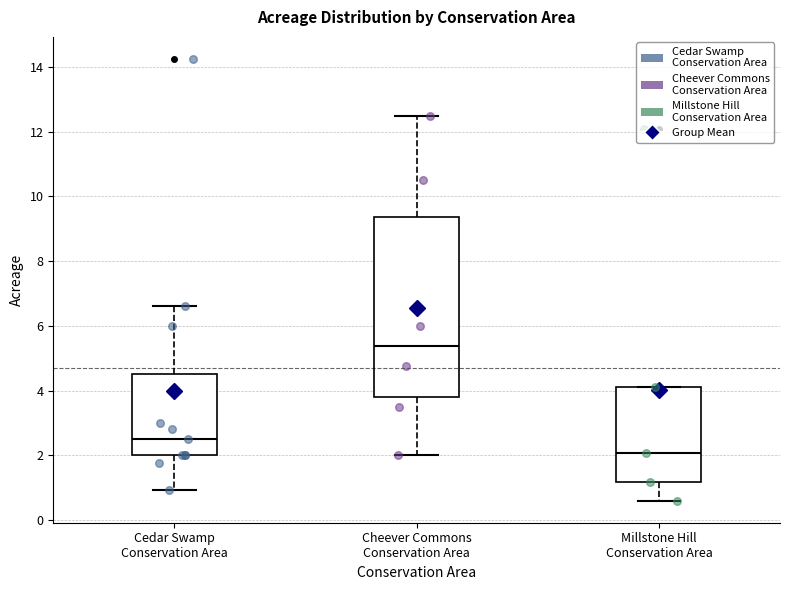

Where does the upper whisker of the box for Cedar Swamp Conservation Area end on the y-axis? The values are not printed on the chart, so give them approximately, as read against the axis.

6.6